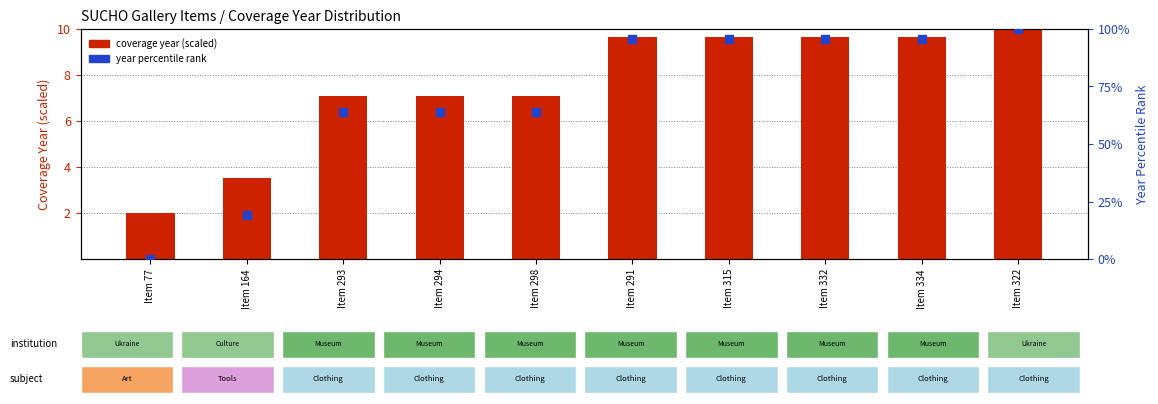

Which series contains the lowest Y value?

year percentile rank